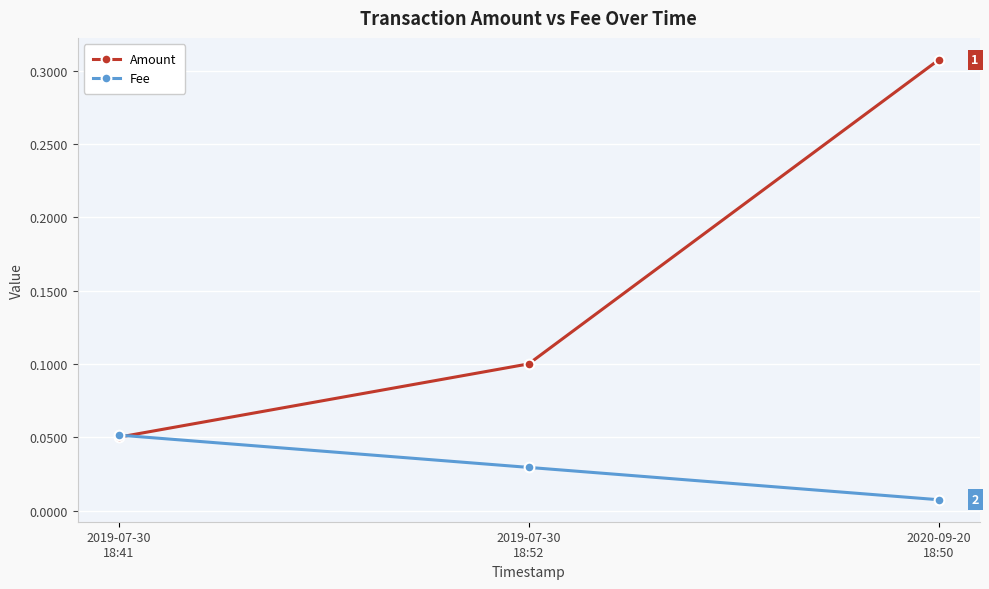

Rank the series by their average value, from lowest to highest.

Fee, Amount